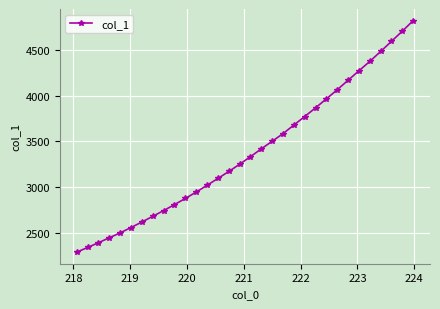

What is the sum of all values?

108331.4